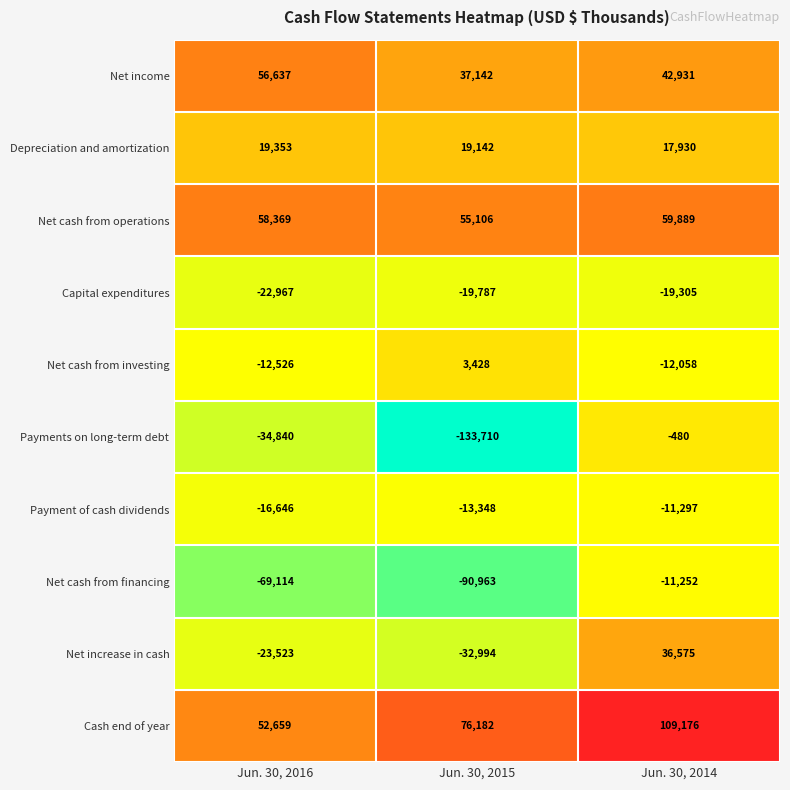

At which category is the sum across all series the highest?

Jun. 30, 2014